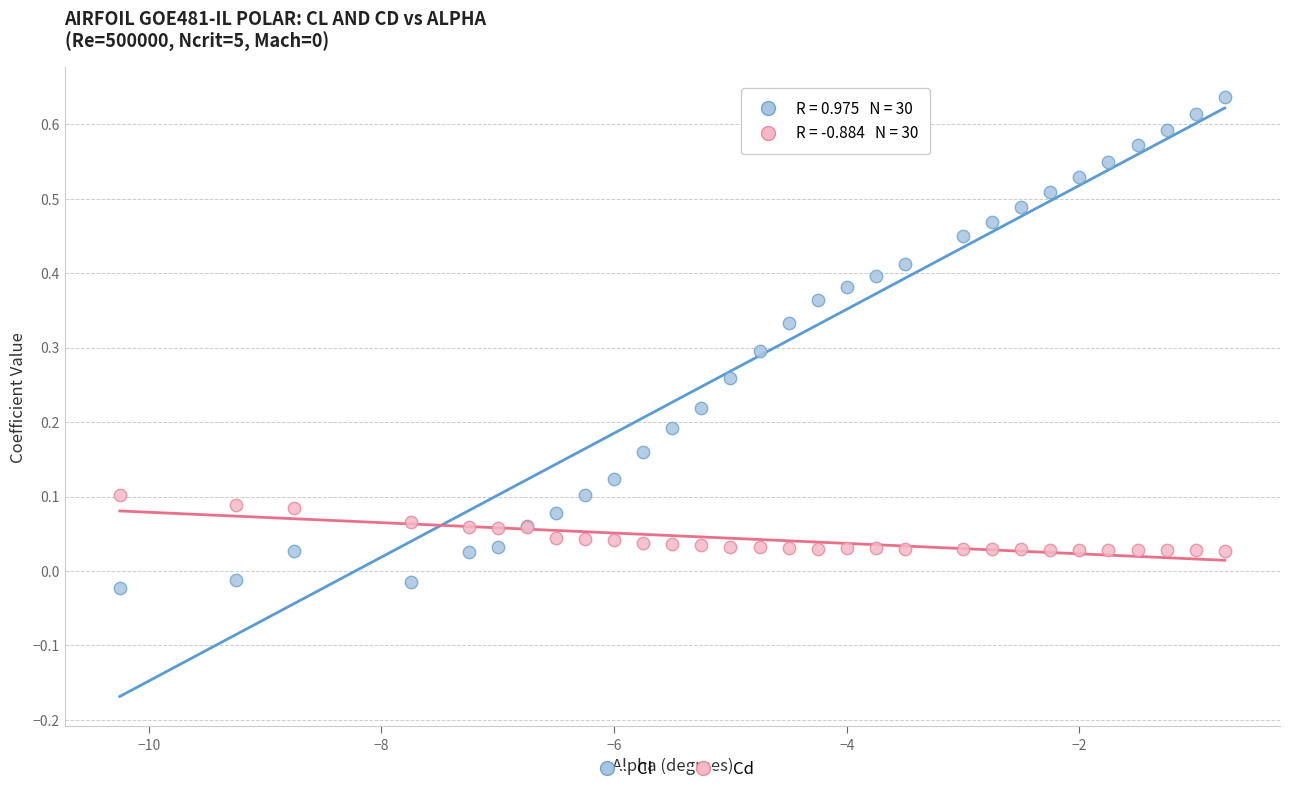

What are all the series names shown in the legend?

Cl, Cd